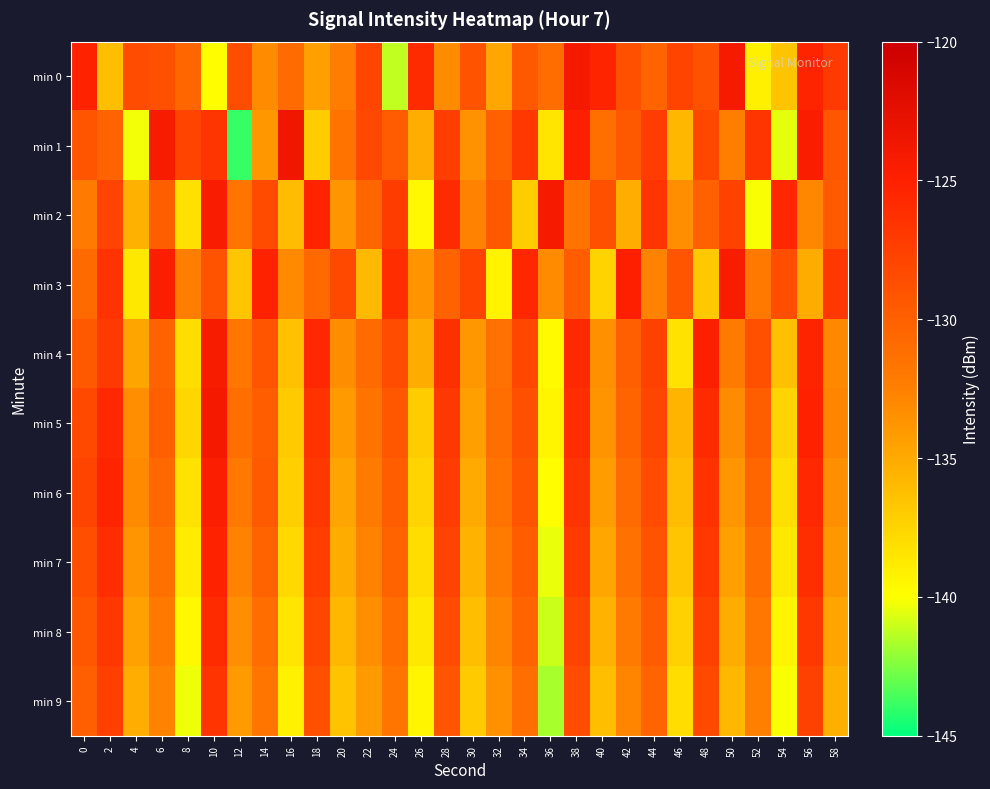

Between 24 and 28, which series saw the biggest shift?

min 0